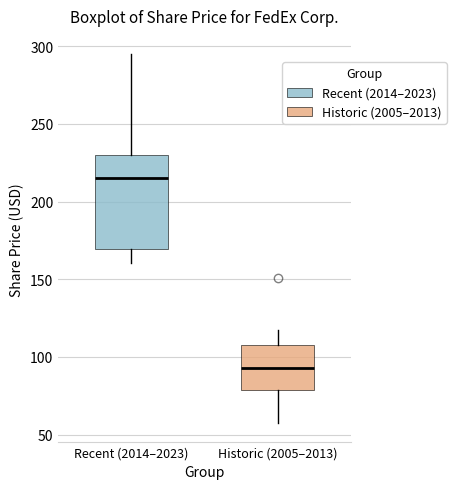

Reading left to right, transcribe this box plot: for each box, give where its median line is, the range the box spans, and where its two whiskers end, as read against the y-axis. The values are not printed on the chart, so give them approximately, as read against the axis.

Recent (2014–2023): median 215, box 170 to 230, whiskers 160 to 295
Historic (2005–2013): median 95, box 80 to 110, whiskers 55 to 115